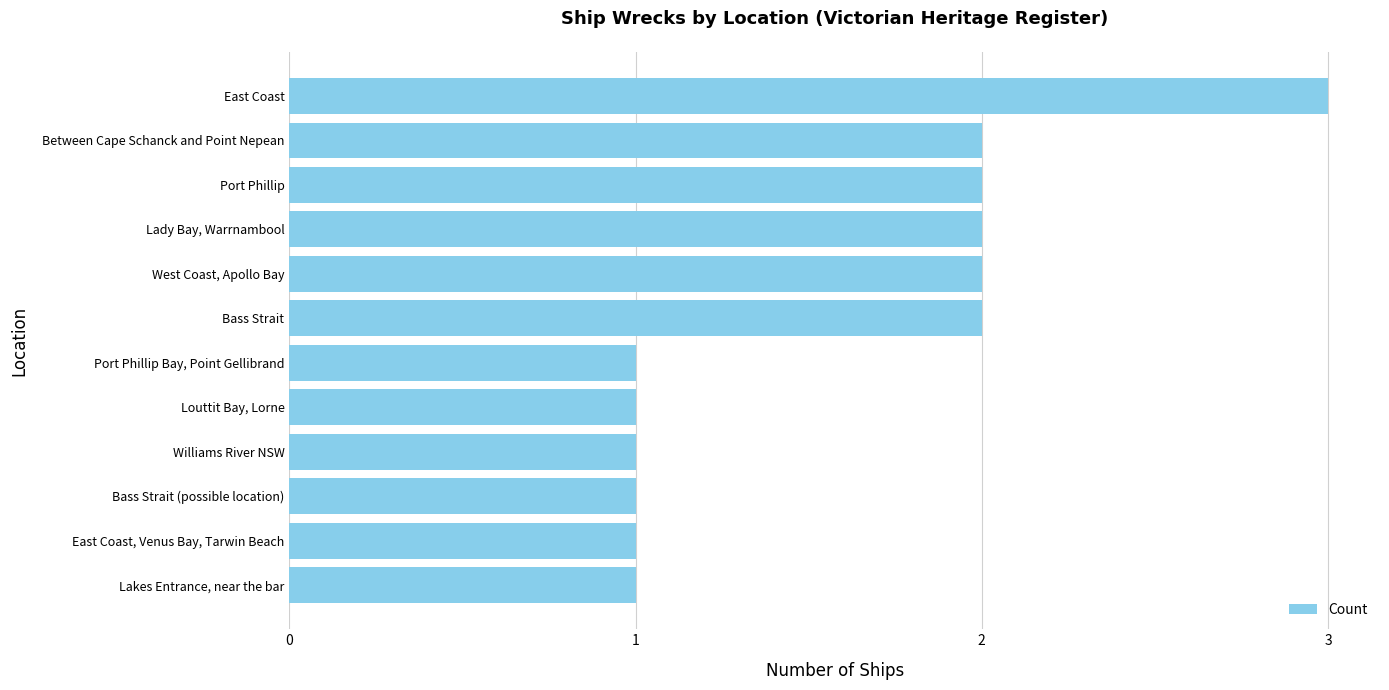

Reading bottom to top, what are all the values shown in this chart?

Lakes Entrance, near the bar=1	East Coast, Venus Bay, Tarwin Beach=1	Bass Strait (possible location)=1	Williams River NSW=1	Louttit Bay, Lorne=1	Port Phillip Bay, Point Gellibrand=1	Bass Strait=2	West Coast, Apollo Bay=2	Lady Bay, Warrnambool=2	Port Phillip=2	Between Cape Schanck and Point Nepean=2	East Coast=3